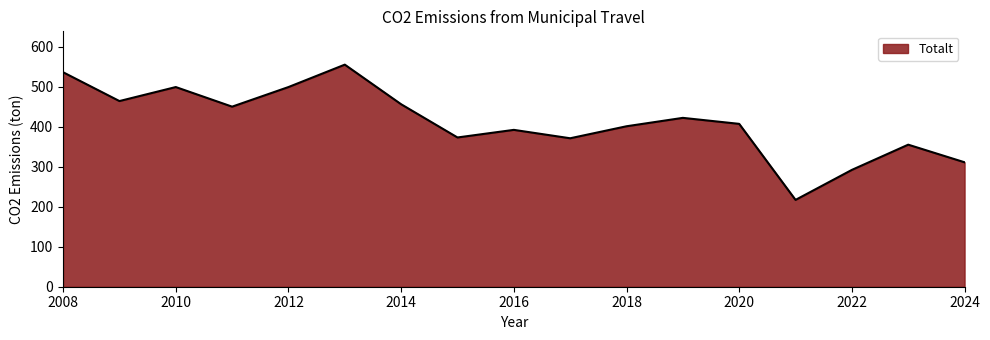

What is the smallest value displayed?

217